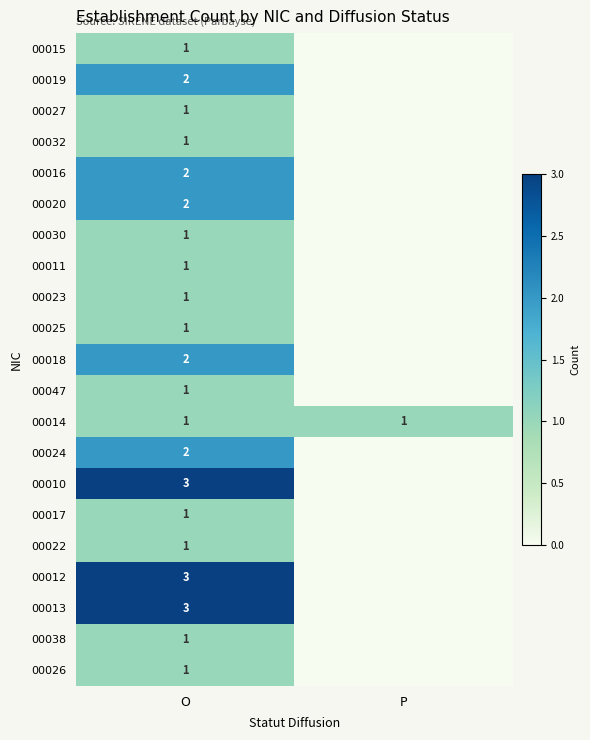

True or false: 00038 has a value of 1 at O.

True